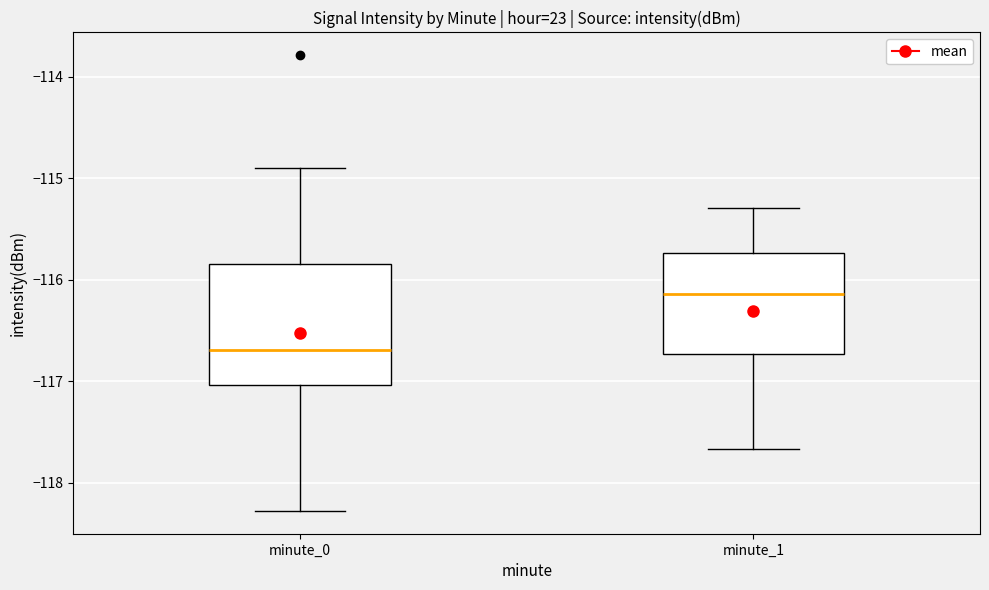

Which box is the tallest, from its lower edge to its upper edge?

minute_0